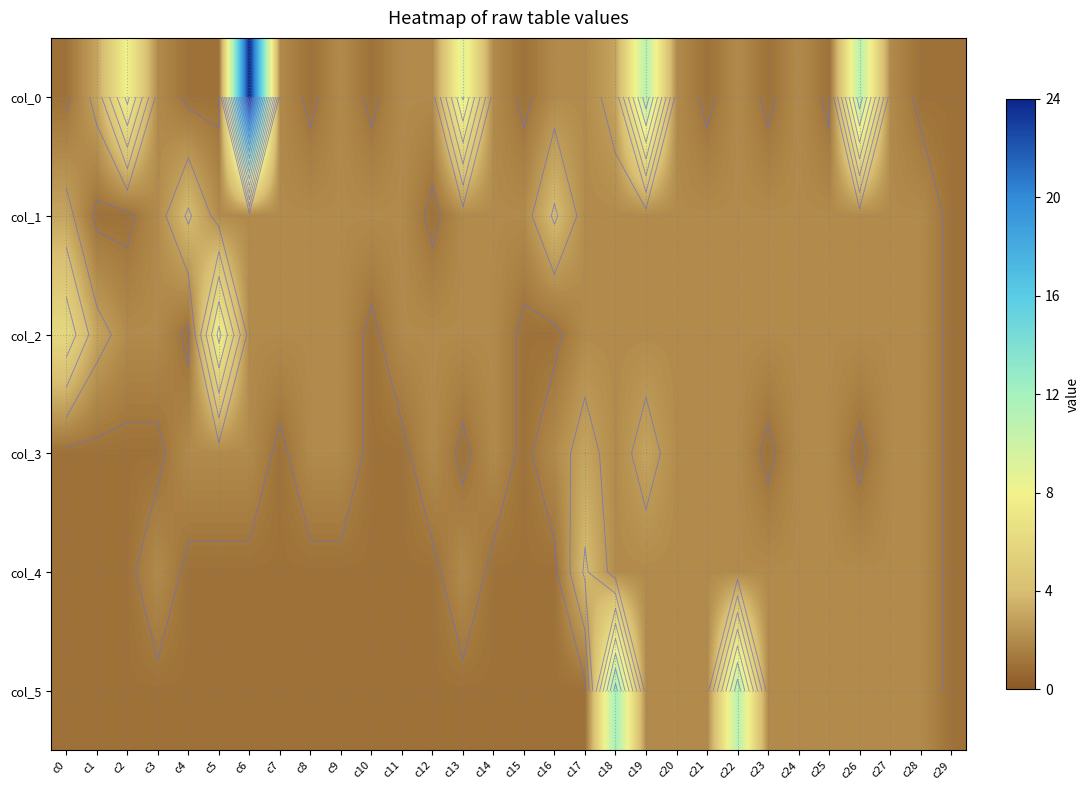

Rank the series at c29 from highest to lowest value.

col_0, col_1, col_2, col_3, col_4, col_5